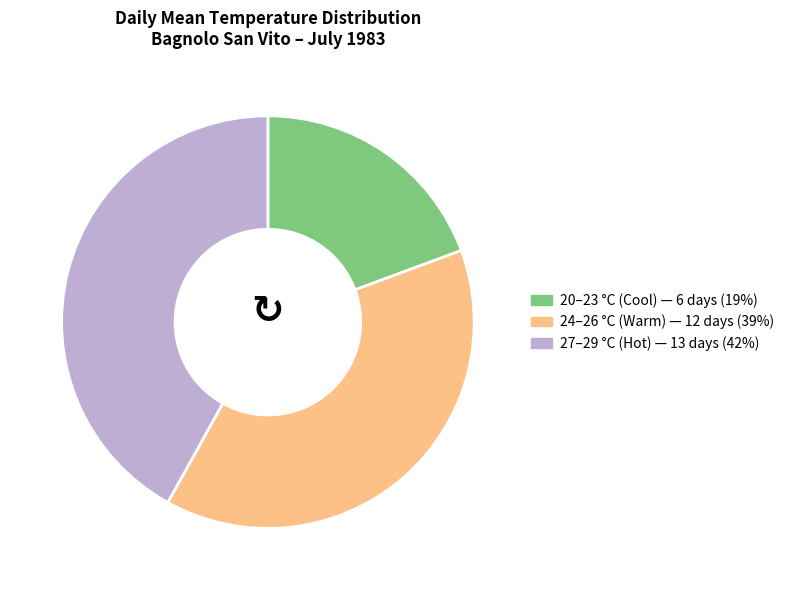

Is there any slice that represents more than half of the pie?

No